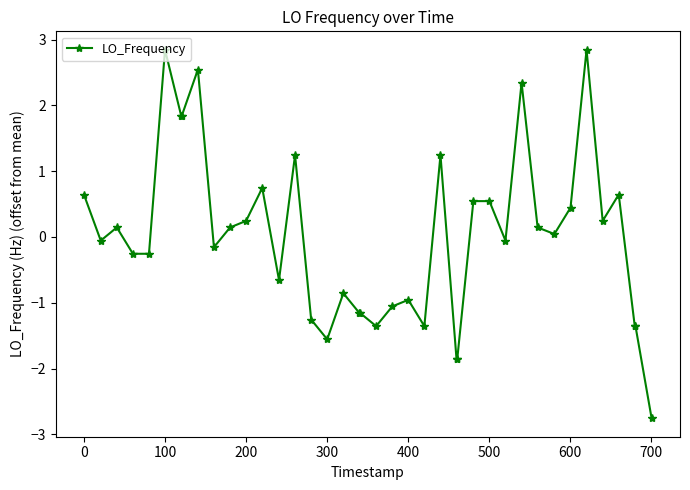

True or false: there are more than 2 points higher than both neighbors.

True